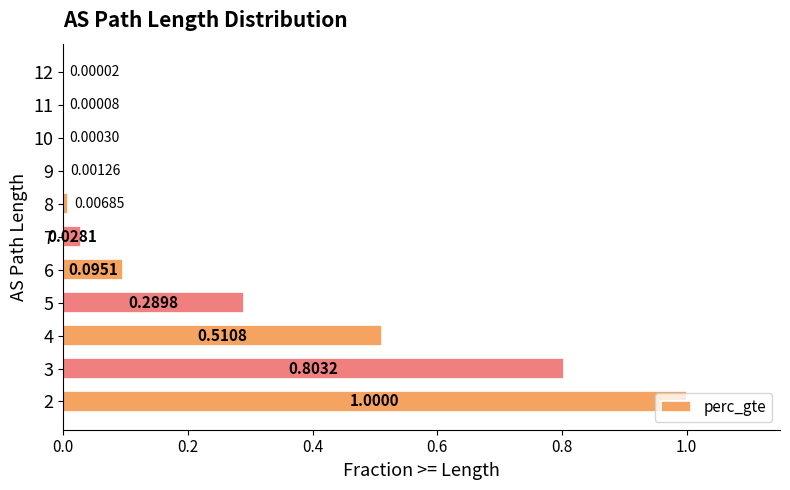

Which has a higher value, 5 or 11?

5